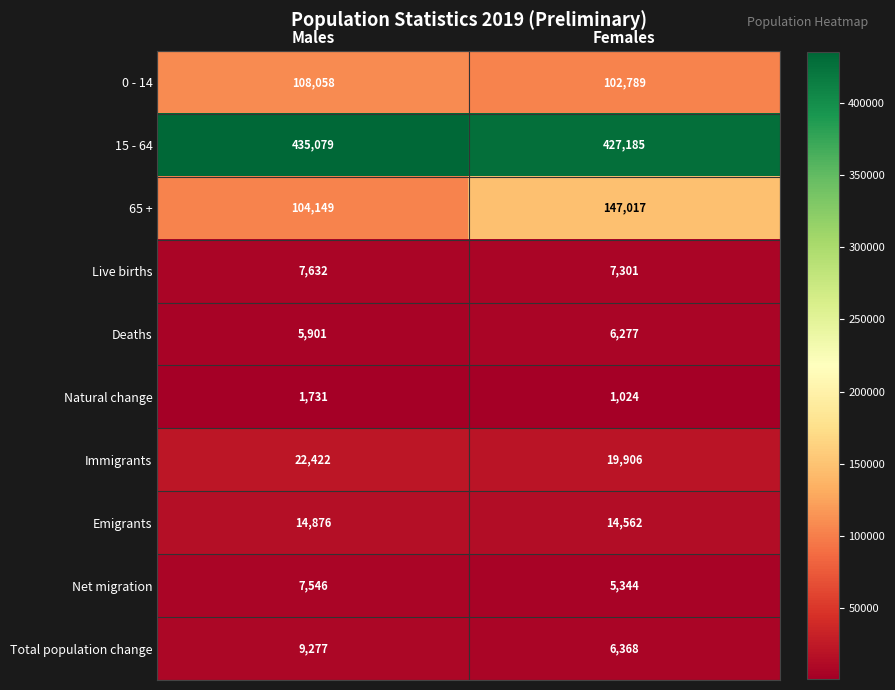

Where is 0 - 14 nearest to the value 105423?

Females